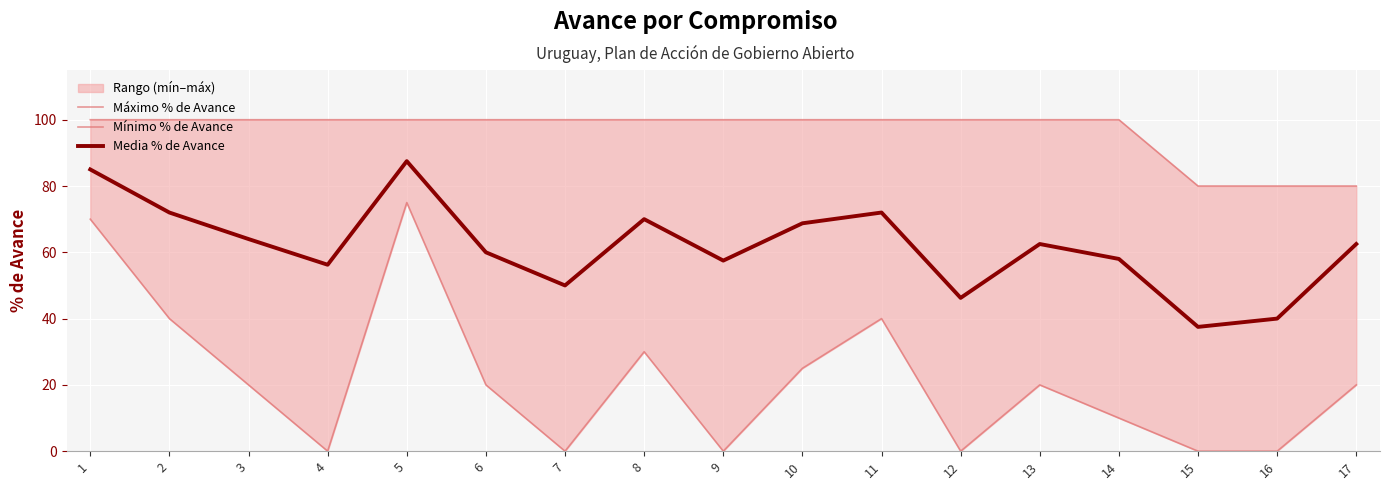

True or false: Máximo % de Avance and Mínimo % de Avance intersect in this chart.

False